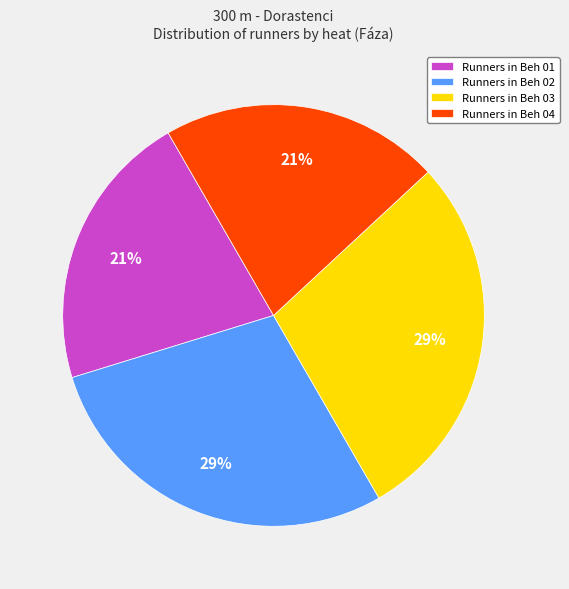

What percentage is the Runners in Beh 04 slice, to the nearest percent?

21%